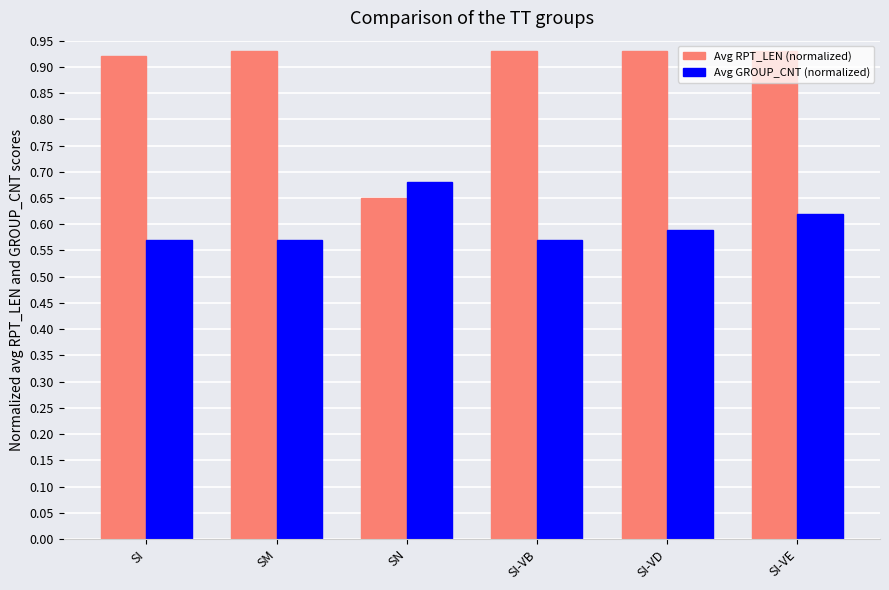

What is the total value across all series at SN?

1.3